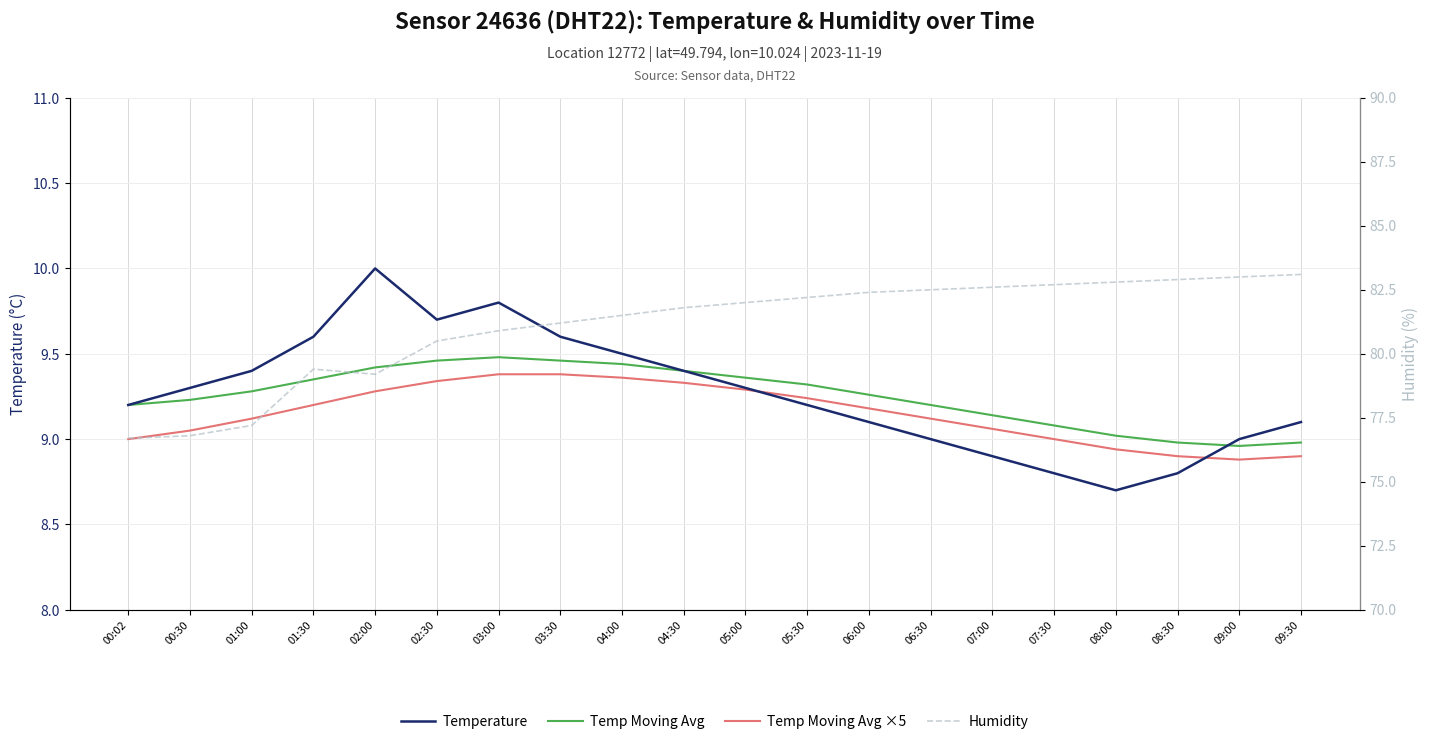

How many lines are shown in the chart?

4